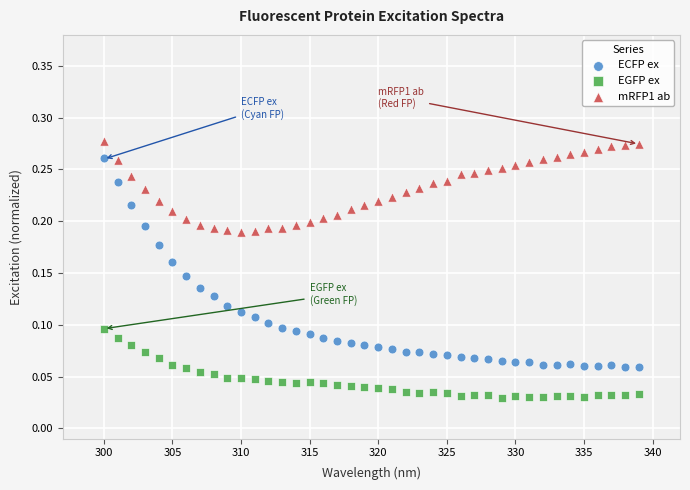

Which series reaches the minimum Y coordinate?

EGFP ex